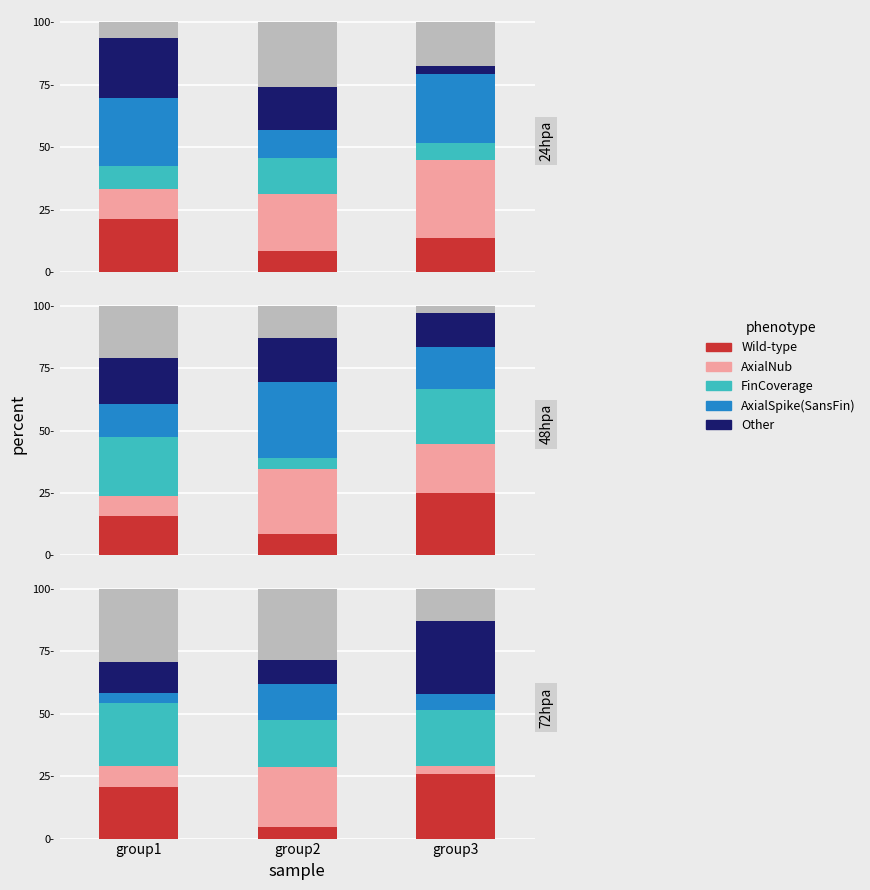

Which series changed the most between group2 and group3?

Wild-type